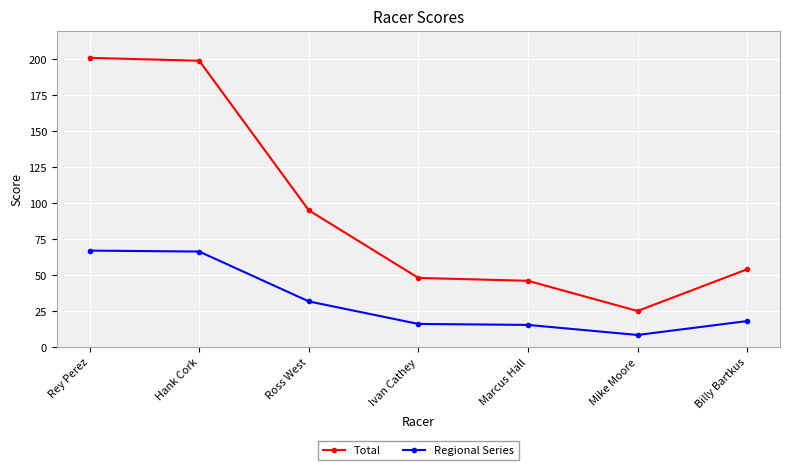

True or false: Total and Regional Series intersect in this chart.

False